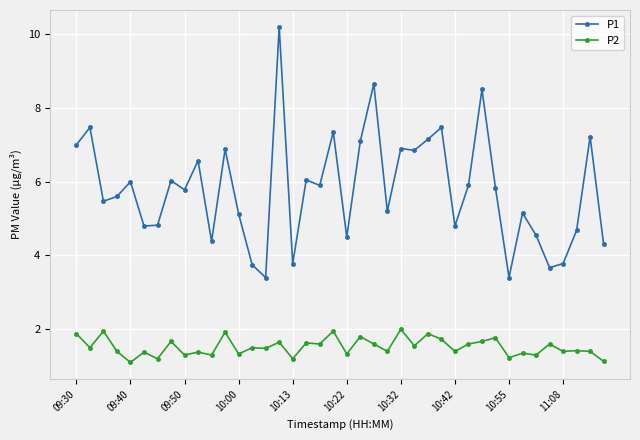

What is the lowest value of the P2 series?

1.1